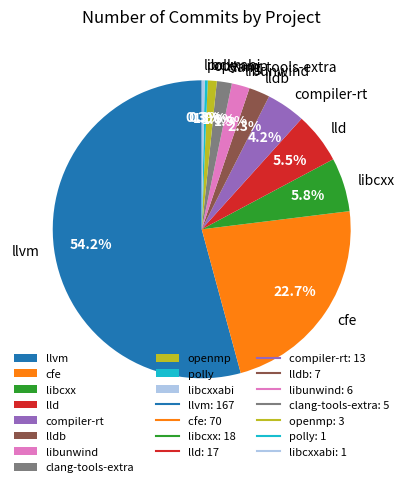

How much of the chart is everything except libcxxabi?

99.7%